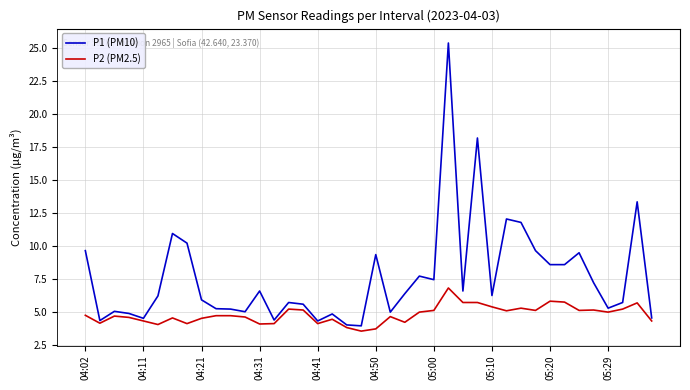

What is the minimum value shown in the chart?

3.5